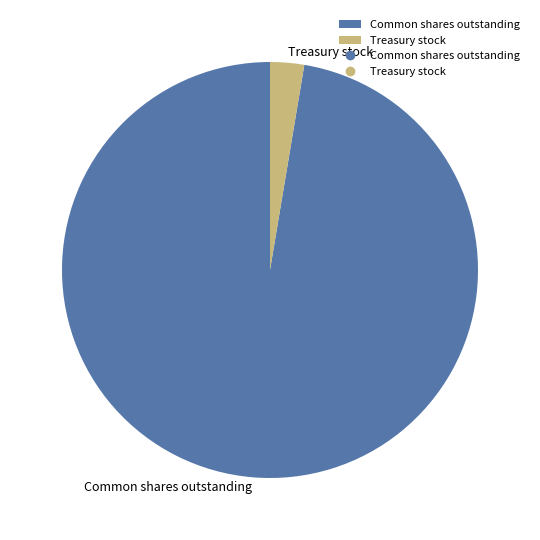

What is the smallest slice in the pie chart?

Treasury stock